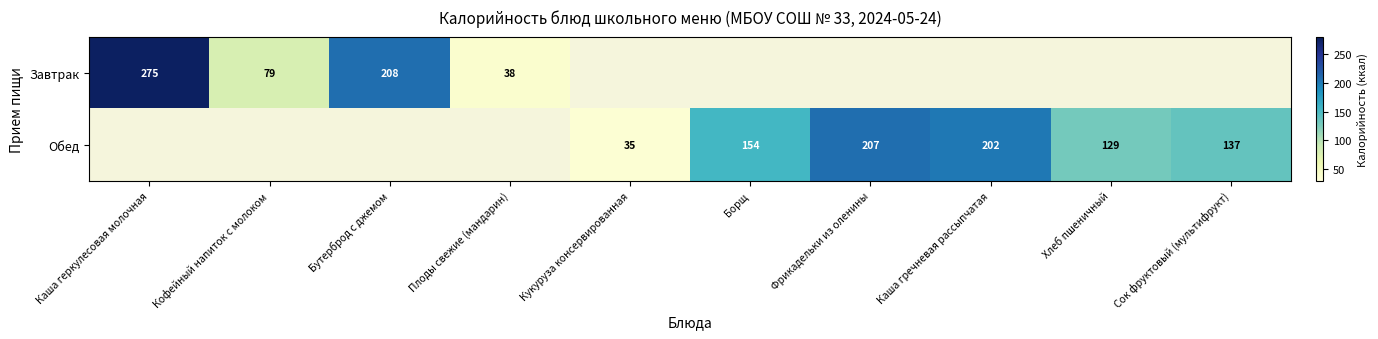

Is the value of Обед at Борщ greater than the value of Завтрак at Кофейный напиток с молоком?

Yes